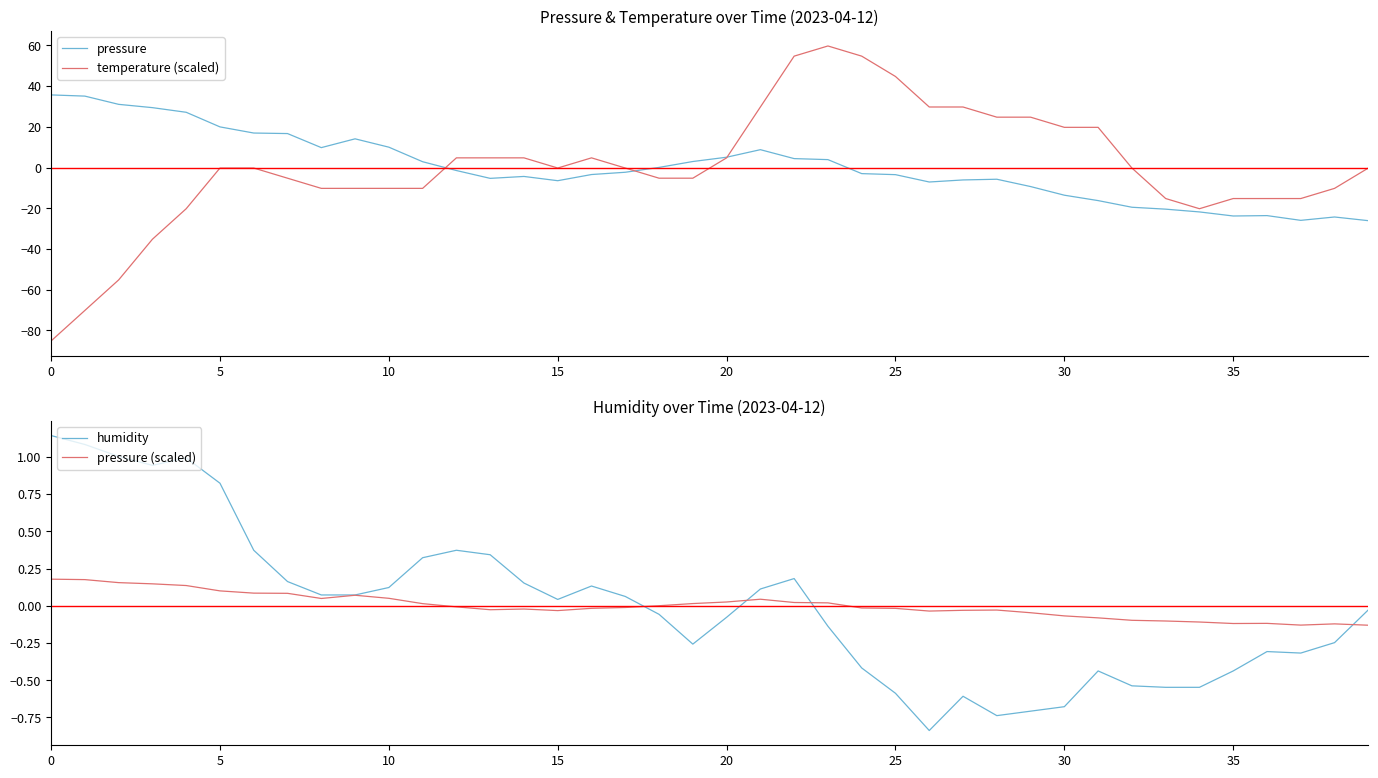

The pressure series shows -6.5 at 15. True or false?

True